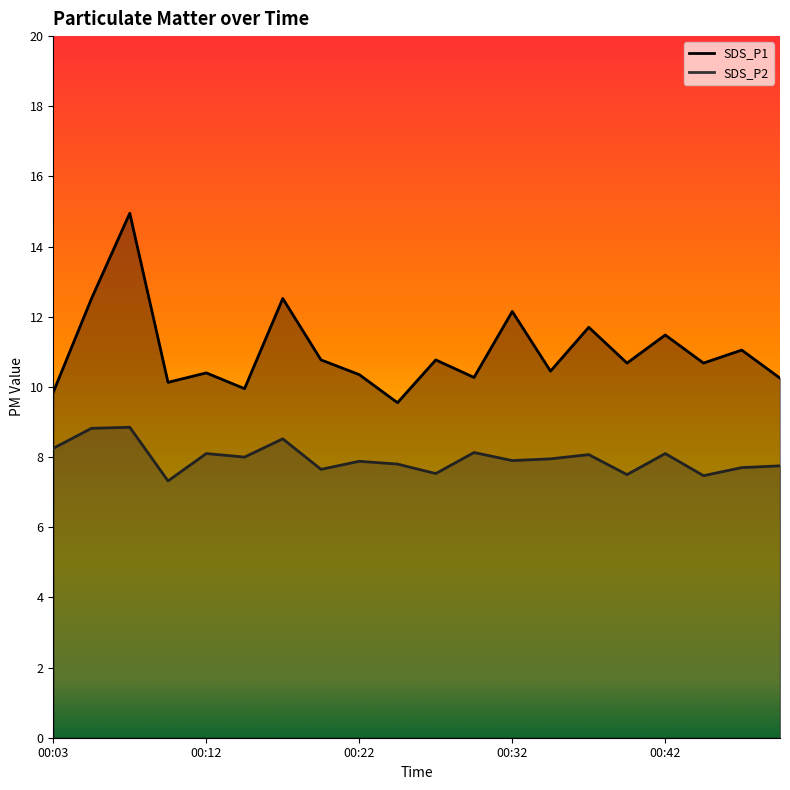

Is it true that SDS_P2 equals 8.1 at 00:12?

True